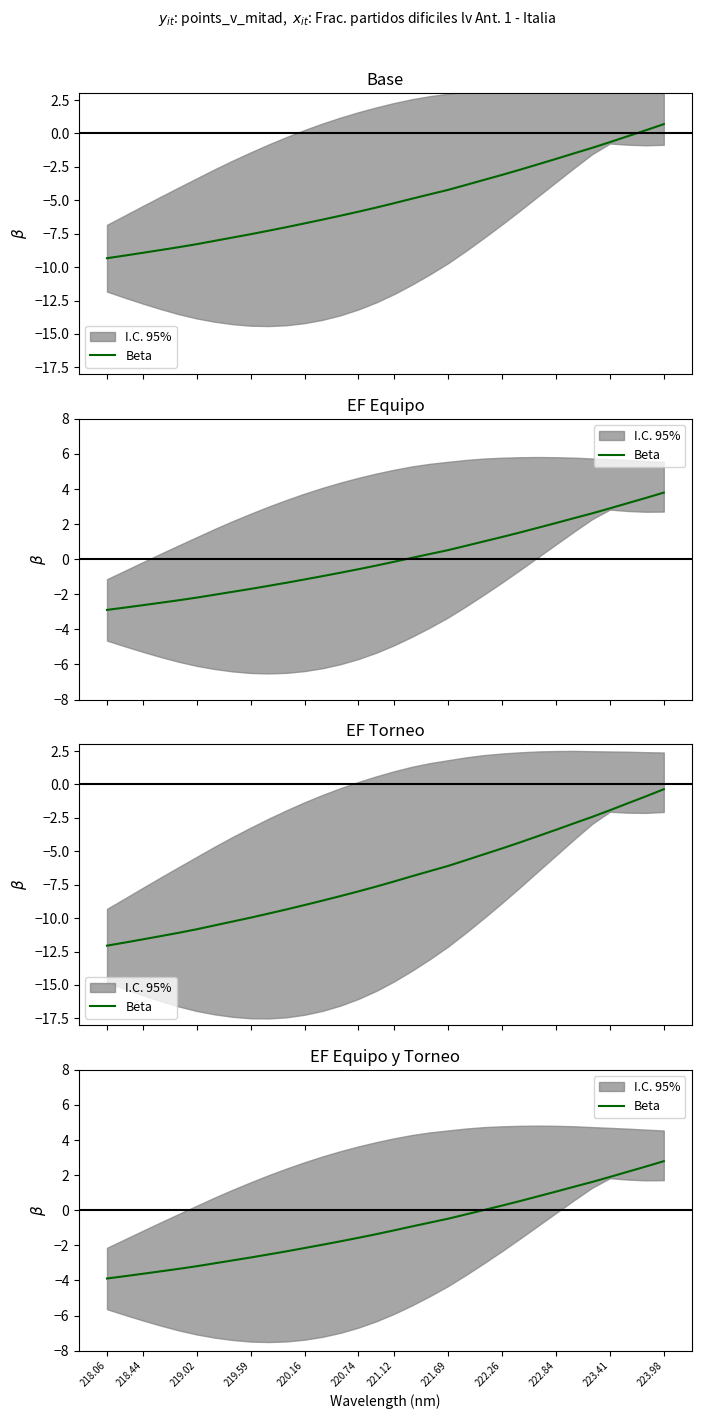

The value at 15 is -1.4. True or false?

True